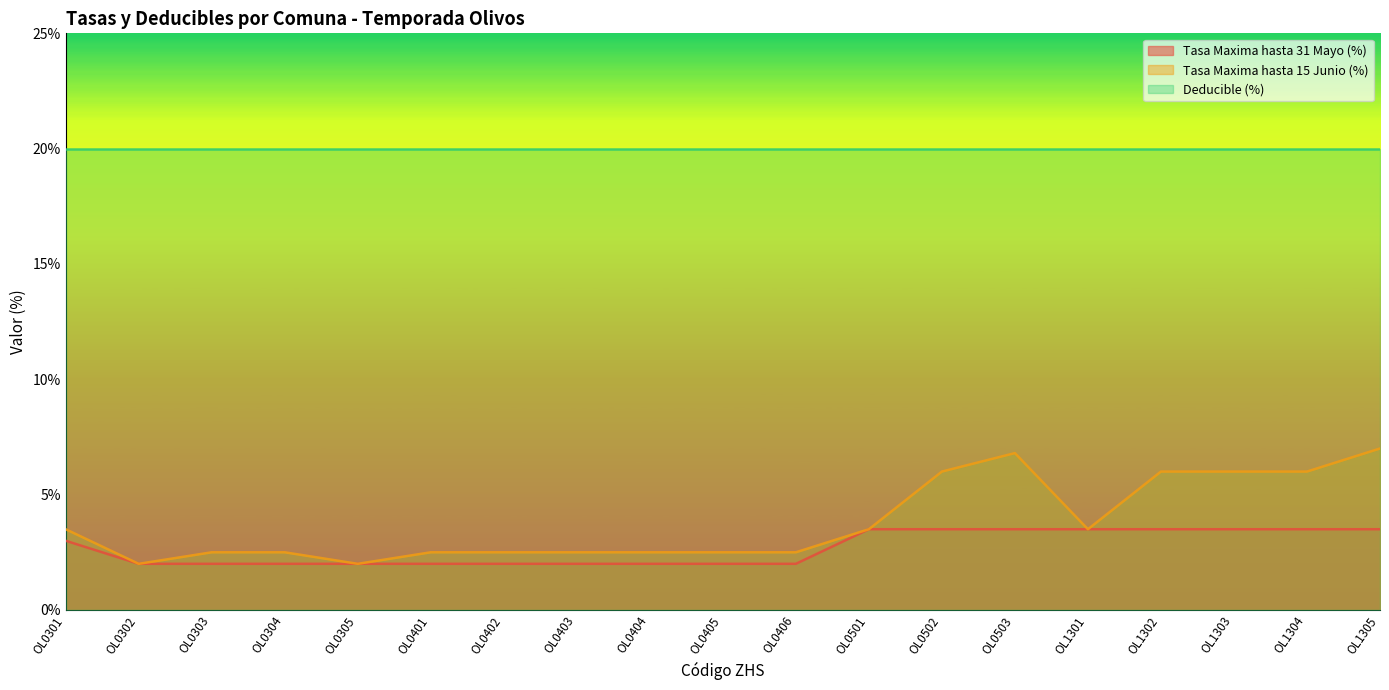

List the labels in order of Tasa Maxima hasta 15 Junio (%) value, largest first.

OL1305, OL0503, OL0502, OL1302, OL1303, OL1304, OL0301, OL0501, OL1301, OL0303, OL0304, OL0401, OL0402, OL0403, OL0404, OL0405, OL0406, OL0302, OL0305